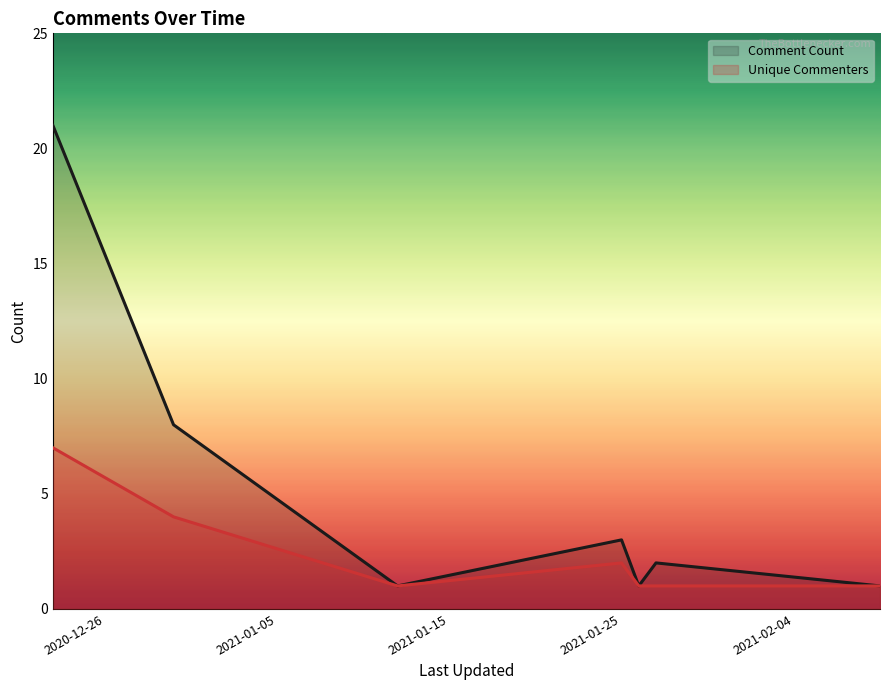

Does the chart display data point markers on the line(s)?

No